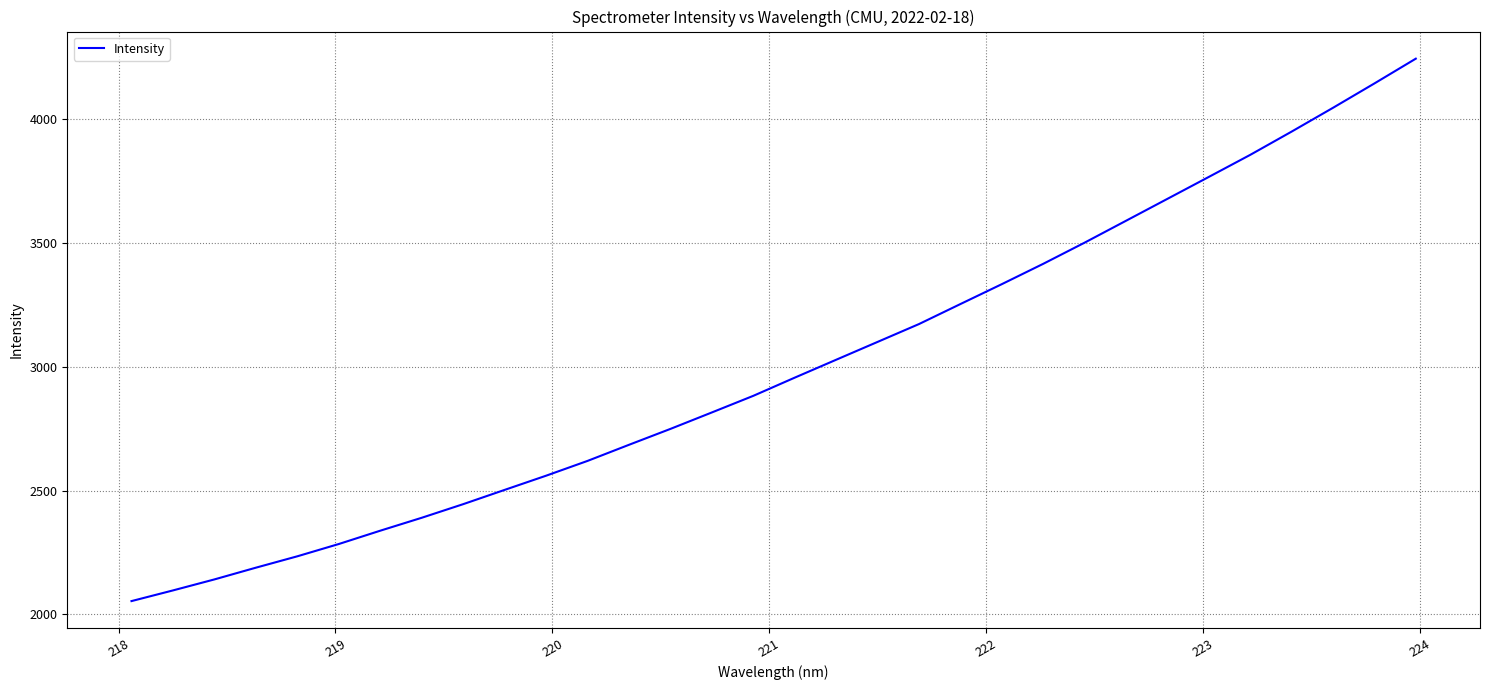

What is the minimum value shown in the chart?

2053.8